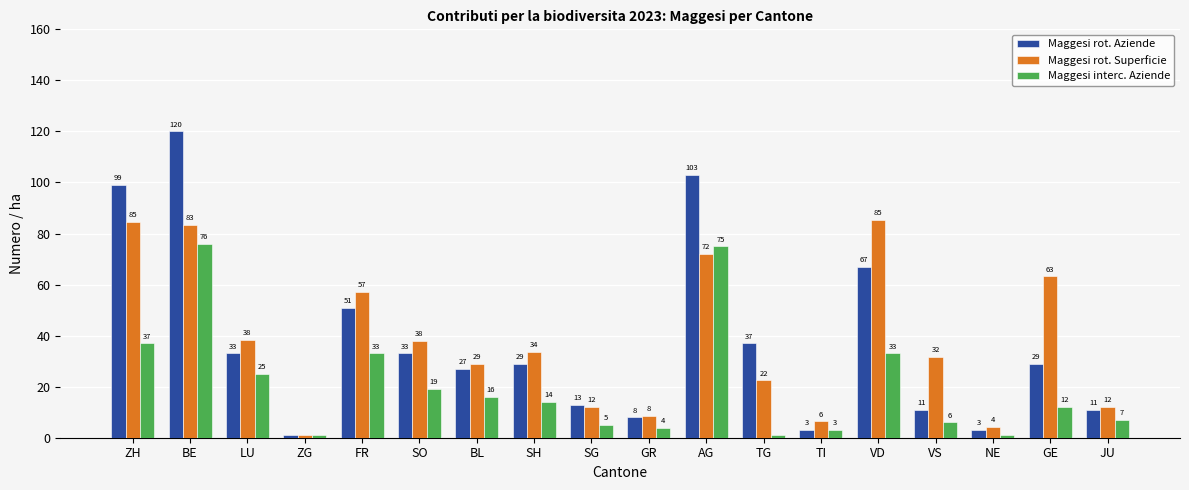

What is the difference between the maximum and minimum values in the Maggesi rot. Superficie series?

84.5